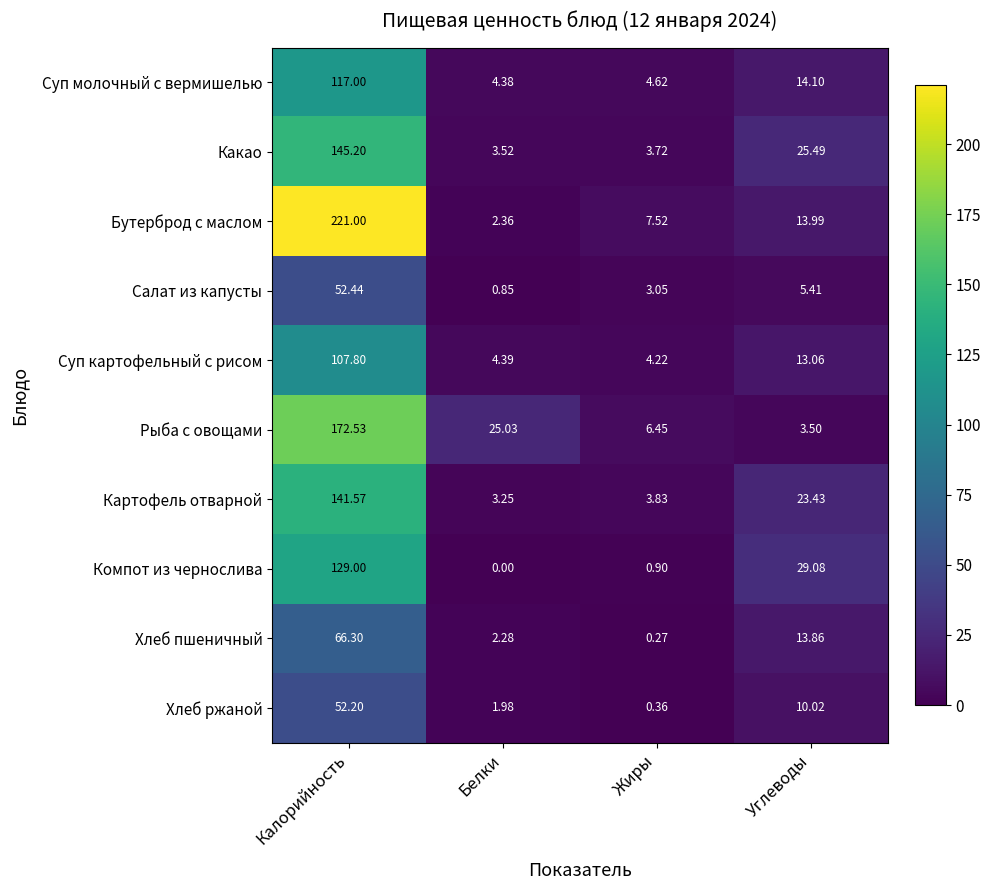

What is the greatest value displayed?

221.0